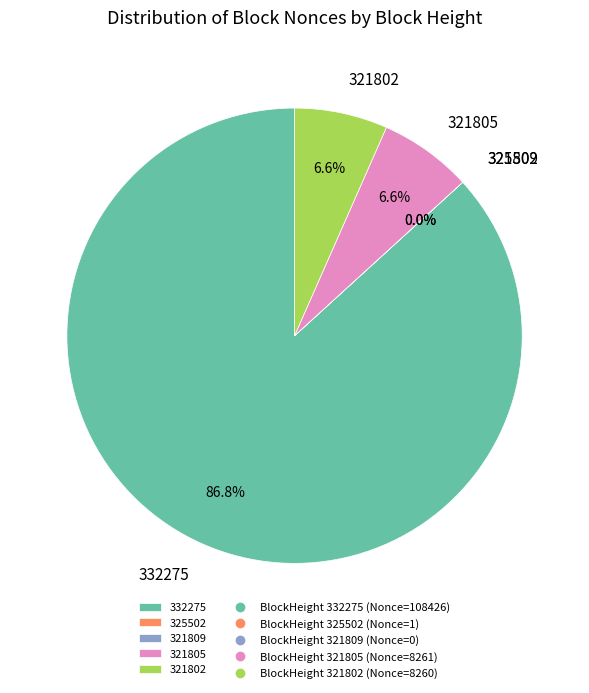

Combined, what portion of the pie is 321802 and 321805?

13.2%